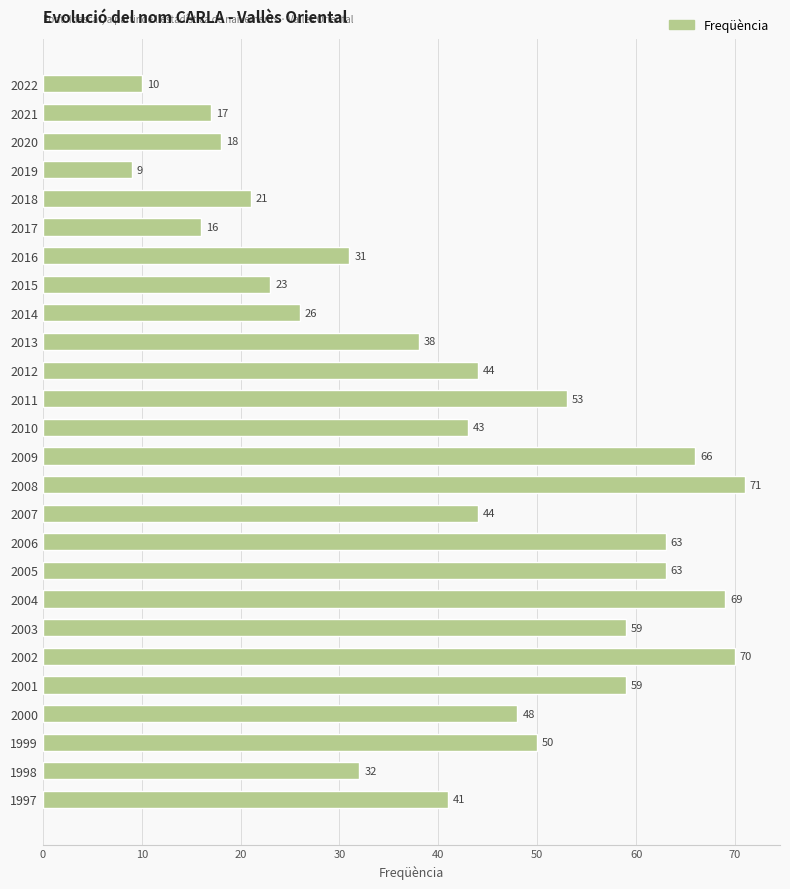

At which category does the chart reach its minimum across all series?

2019